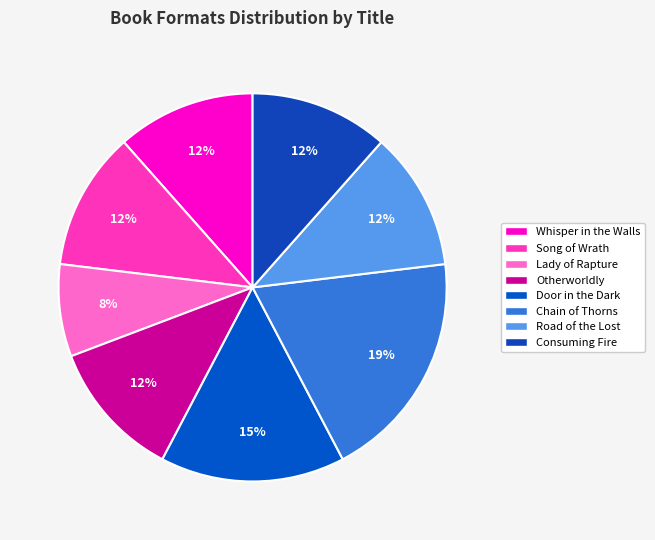

How many segments does this pie chart have?

8